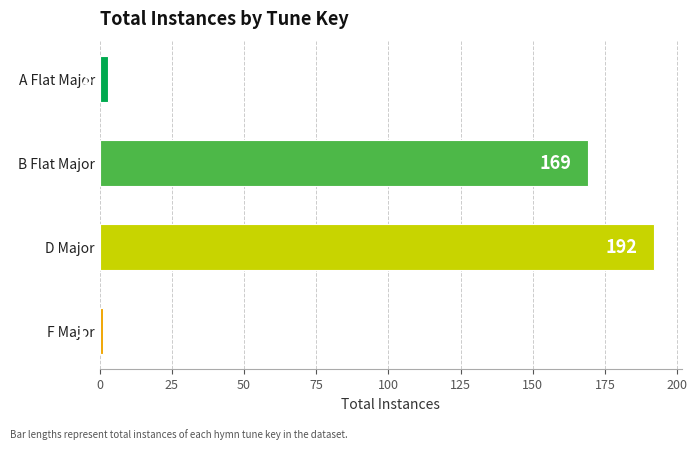

At which label is the value closest to 96?

B Flat Major